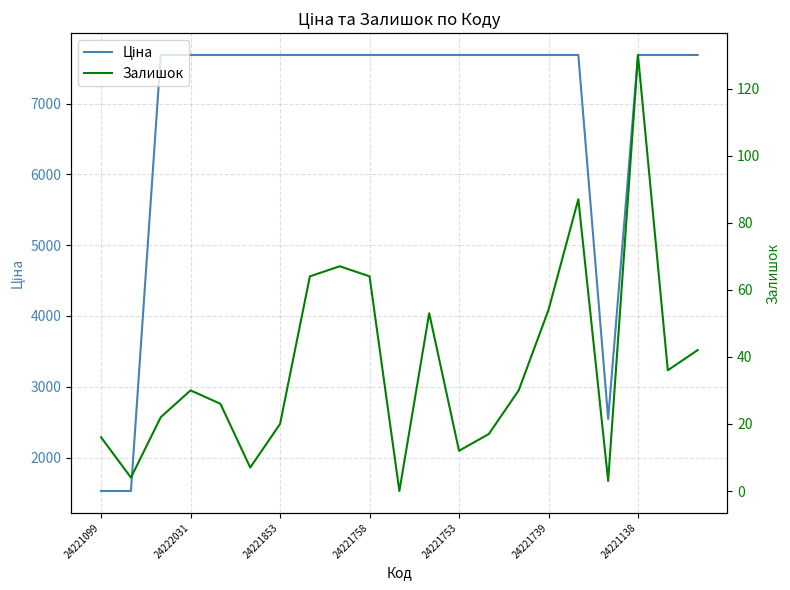

How many data points in Ціна are above 7687?

18